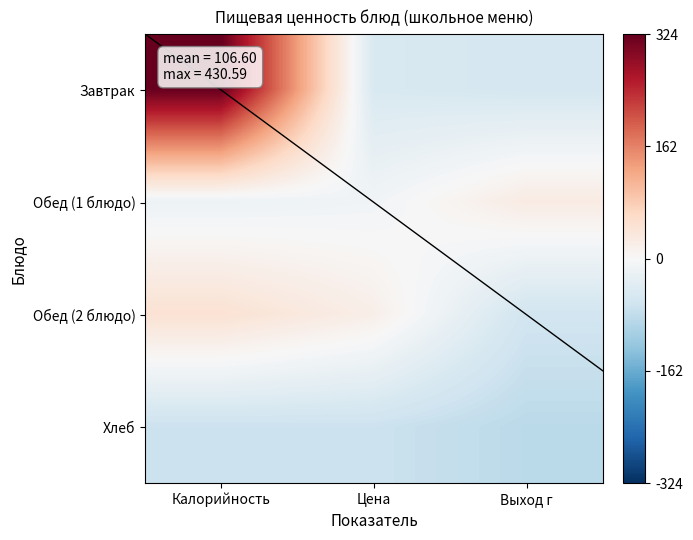

Reading left to right, extract all data points from this chart.

Завтрак: Калорийность=324.0	Цена=-49.3	Выход г=-55.6
Обед (1 блюдо): Калорийность=-17.2	Цена=-10.5	Выход г=26.6
Обед (2 блюдо): Калорийность=47.6	Цена=19.5	Выход г=-61.4
Хлеб: Калорийность=-68.6	Цена=-68.4	Выход г=-86.6